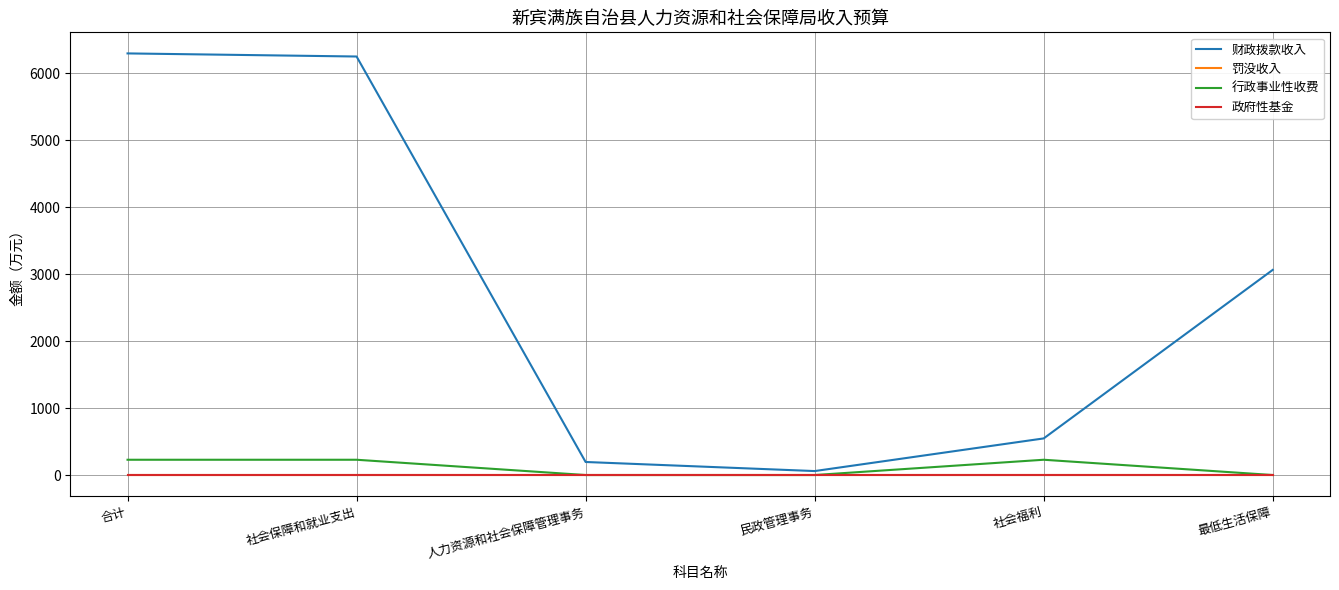

Does the chart display data point markers on the line(s)?

No